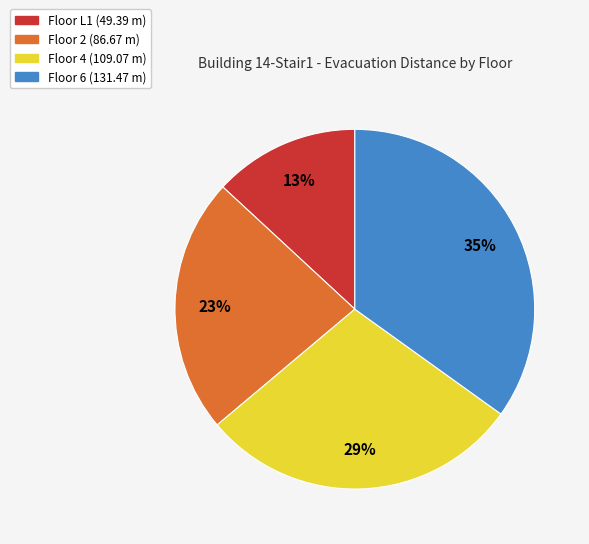

Rank the categories by value from highest to lowest.

Floor 6, Floor 4, Floor 2, Floor L1